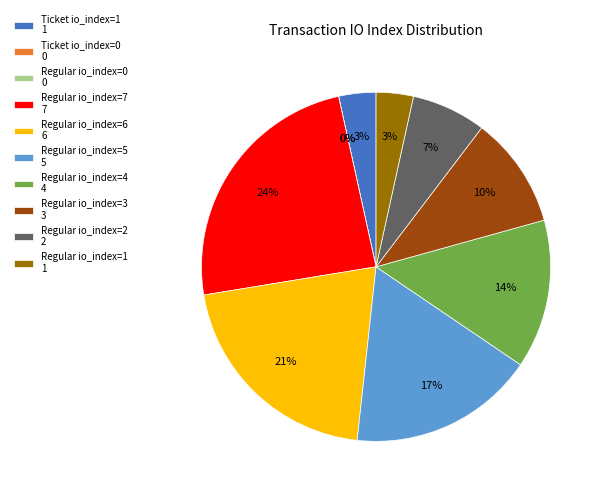

What is the ratio of the value at Regular io_index=1 to the value at Ticket io_index=1?

1.0